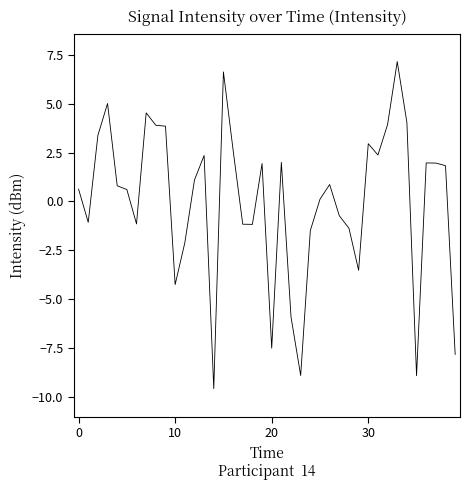

What is the minimum value shown in the chart?

-9.5